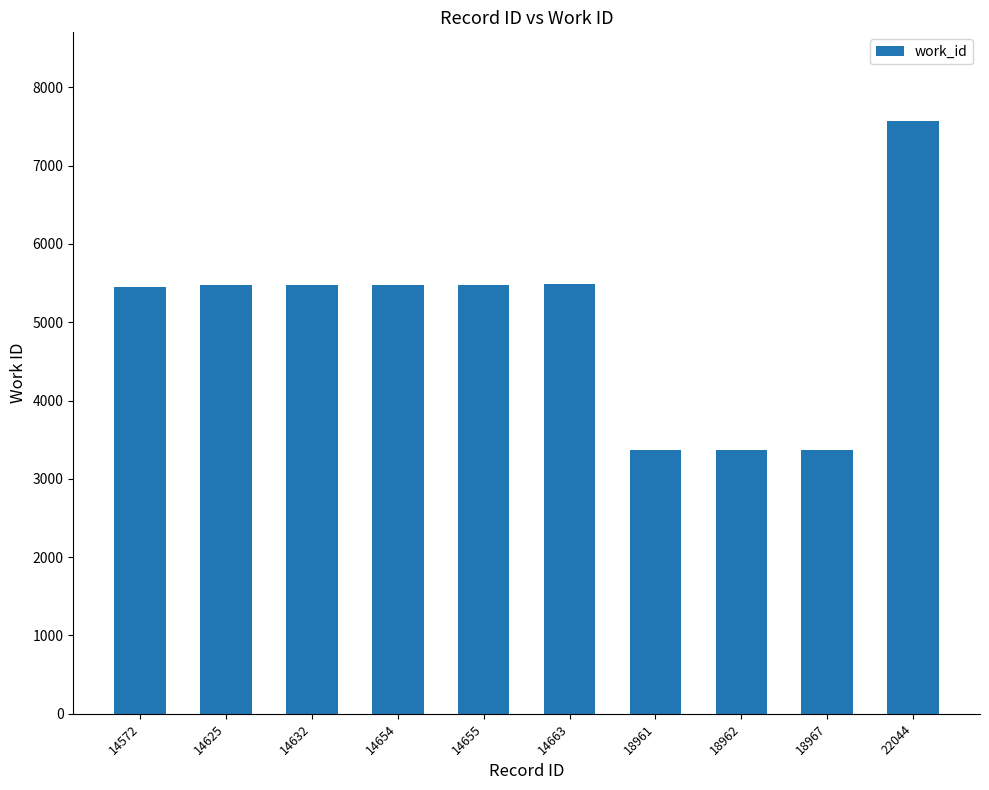

What is the difference between the maximum and minimum values?

4196